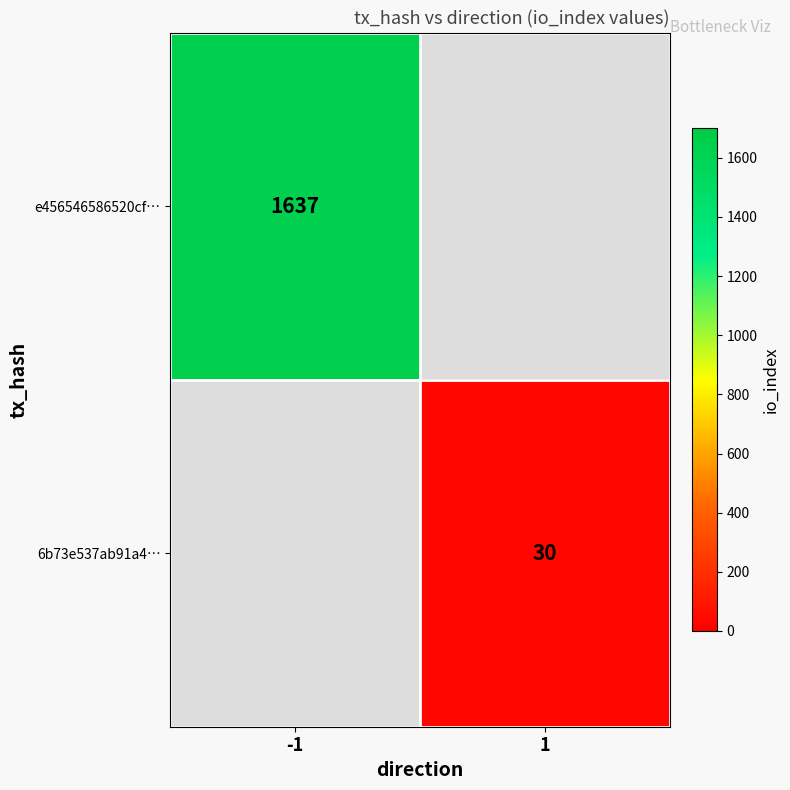

Is it true that 6b73e537ab91a4… equals 30 at 1?

True